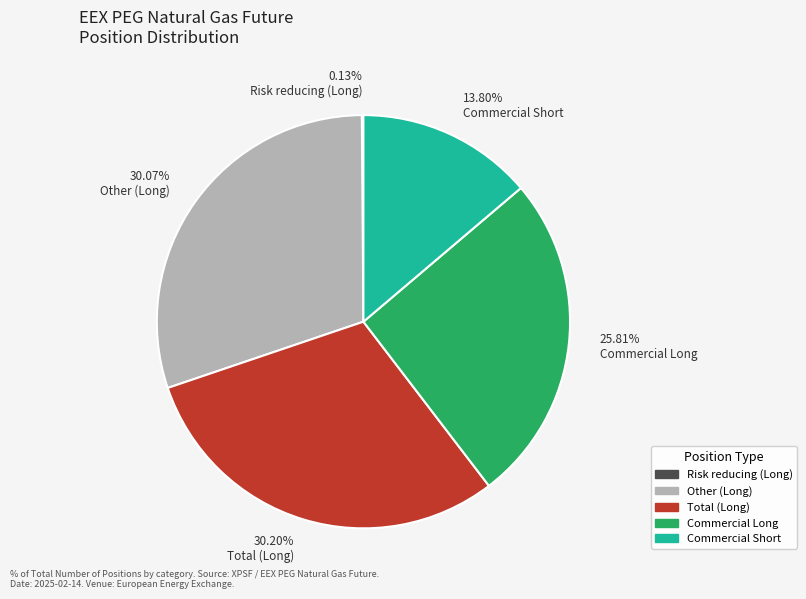

Is 30.07% Other (Long) the majority of the pie?

No